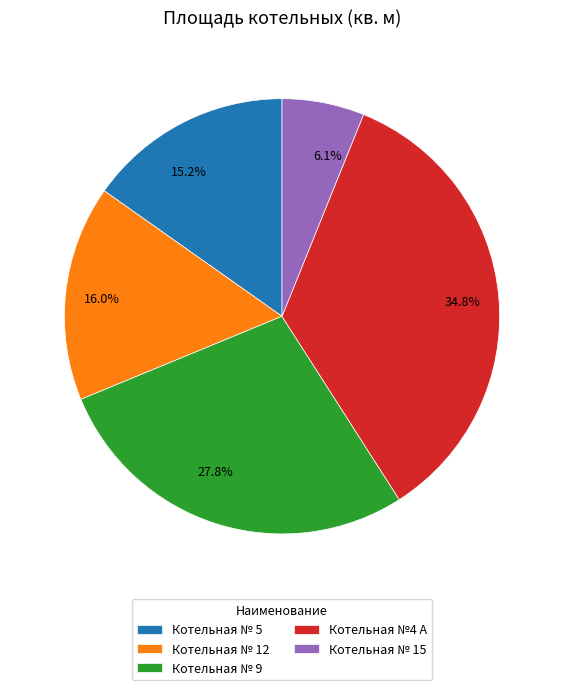

Is there a majority slice in this chart?

No